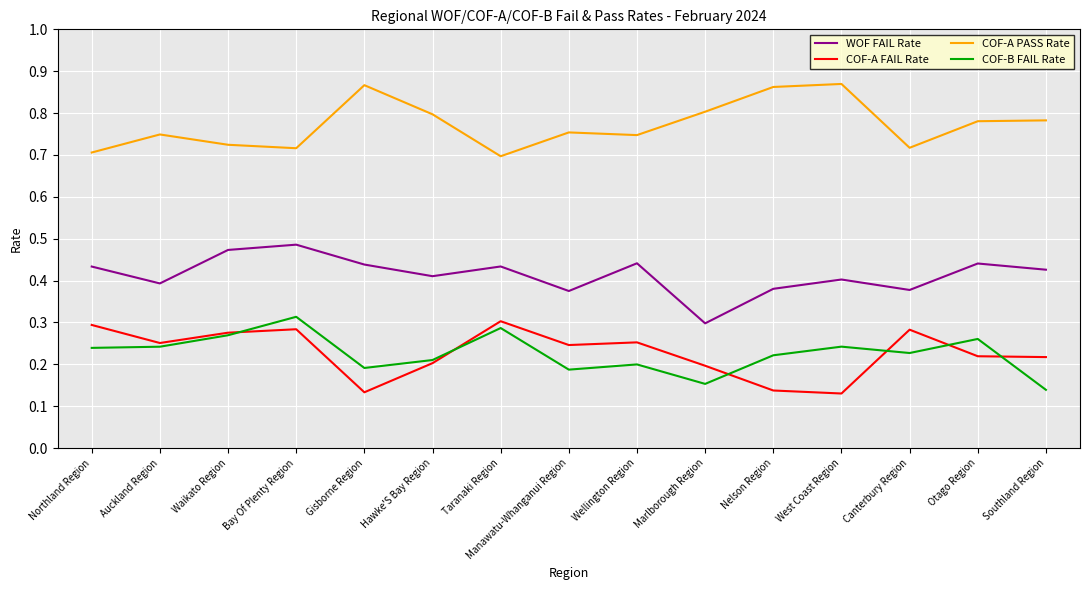

At which category is the sum across all series the highest?

Bay Of Plenty Region